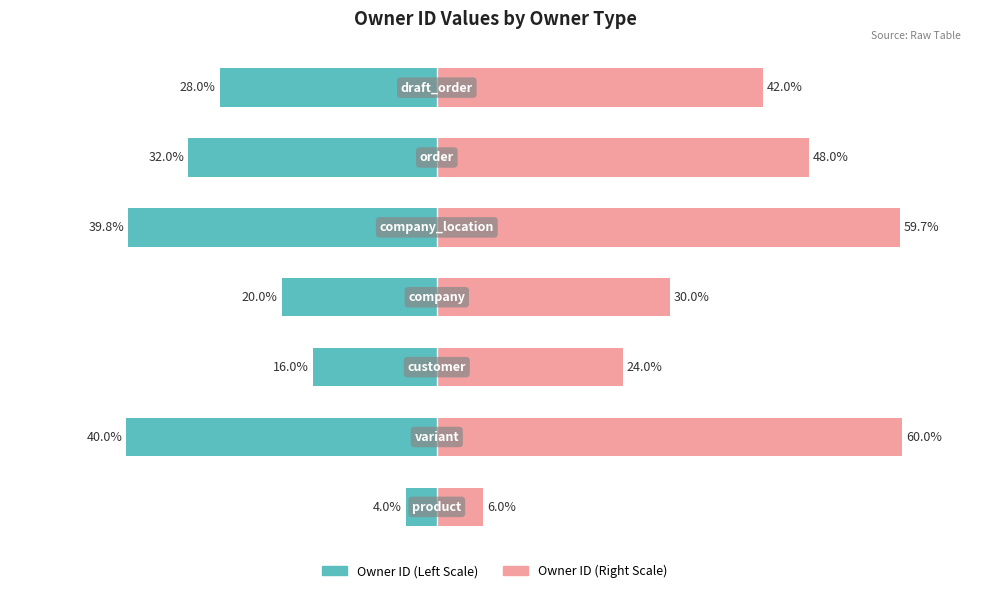

What is the average value of the Owner ID (Right) series?

38.5